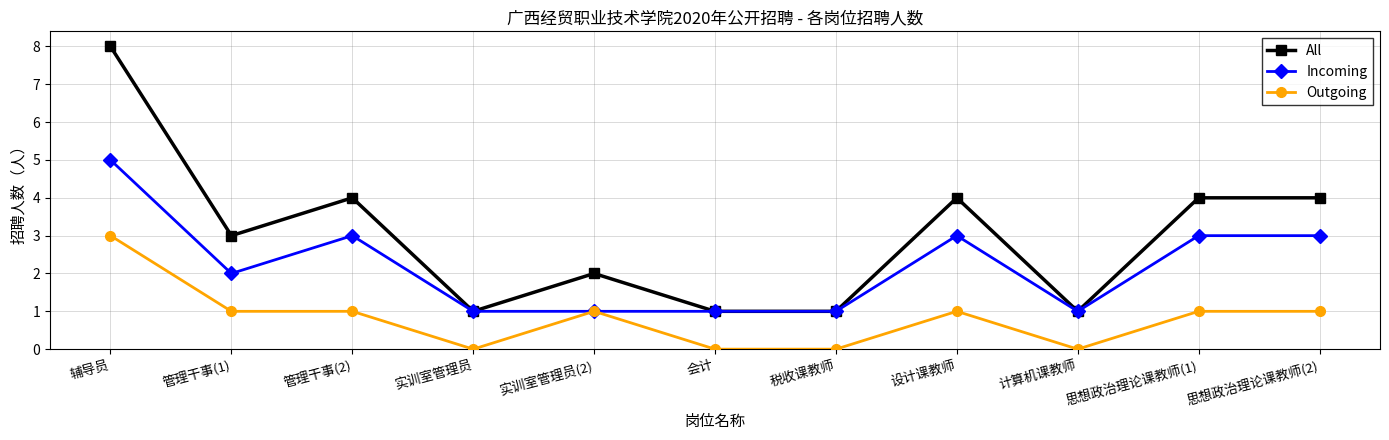

True or false: All and Outgoing cross at least once.

False